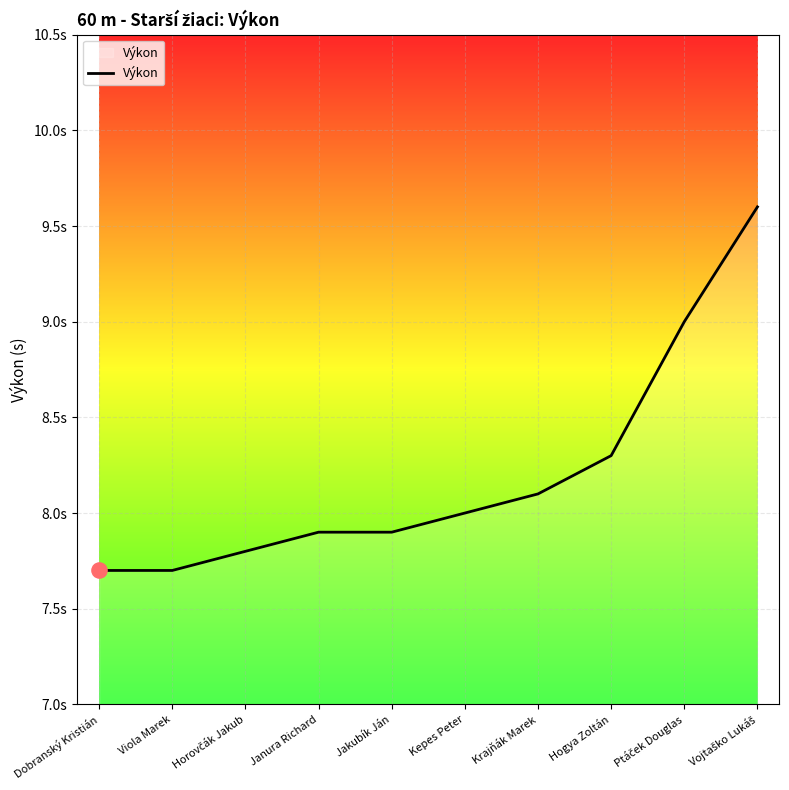

What is the change in value from Viola Marek to Kepes Peter?

+0.3